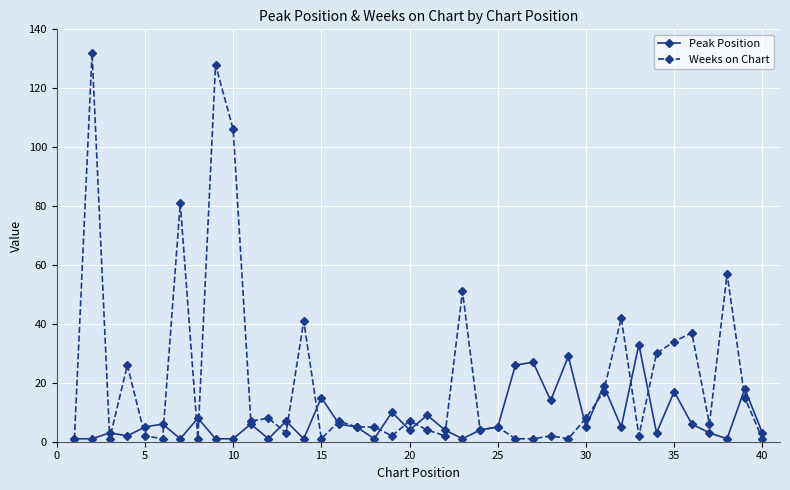

How many lines are shown in the chart?

2